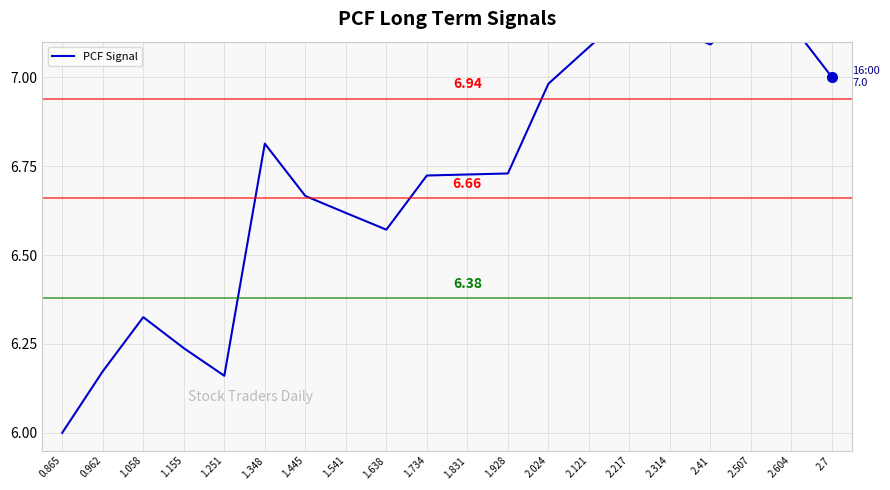

Approximately how many times larger is the value at 2.121 compared to 2.41?

1.0